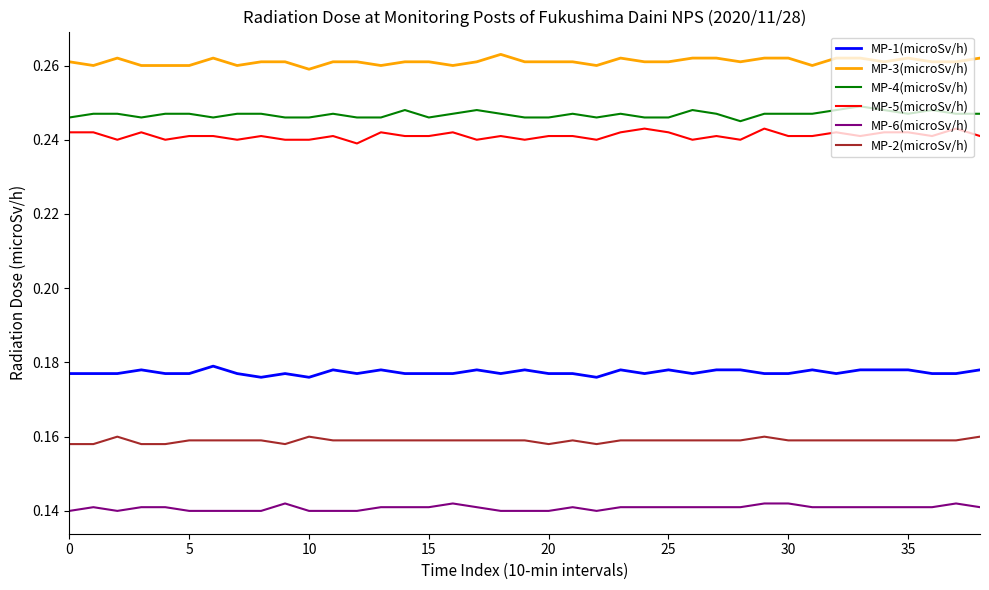

What are all the series names shown in the legend?

MP-1(microSv/h), MP-3(microSv/h), MP-4(microSv/h), MP-5(microSv/h), MP-6(microSv/h), MP-2(microSv/h)